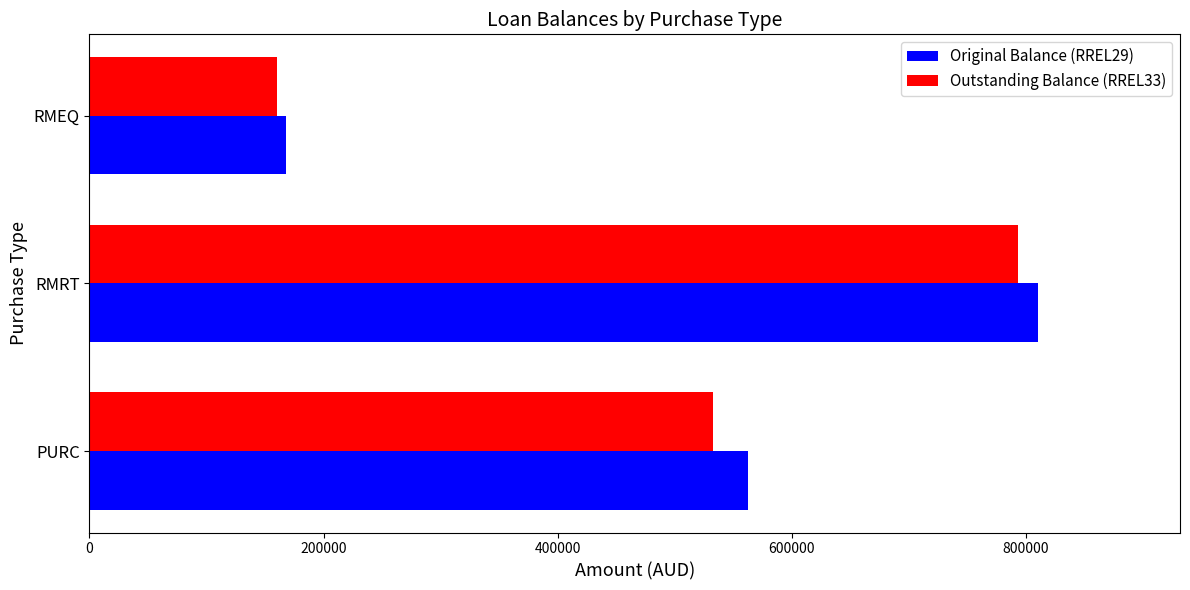

What is the sum of all Outstanding Balance (RREL33) values?

1485889.8